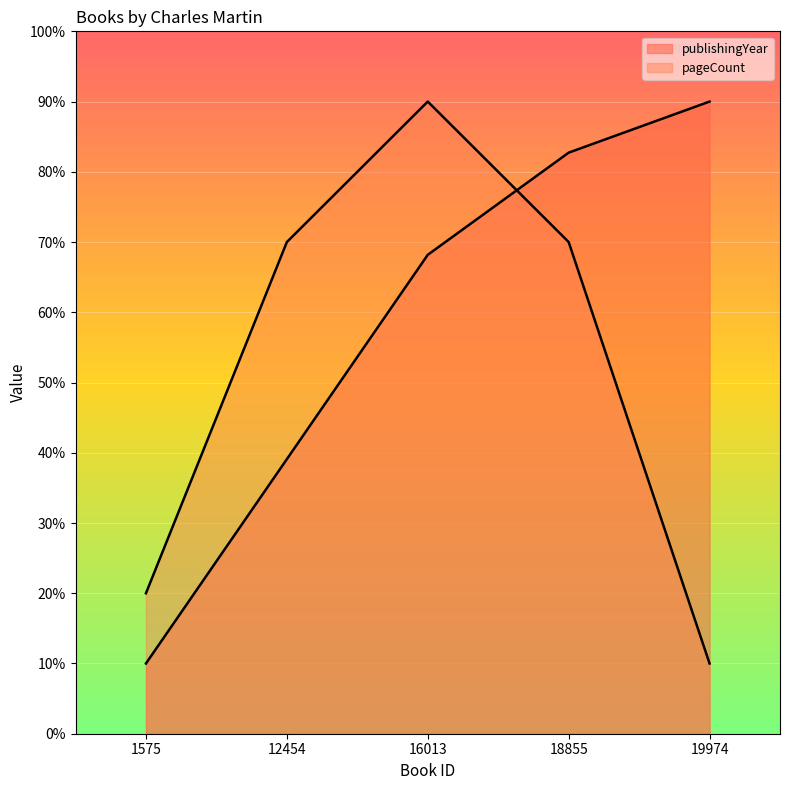

Is the value of publishingYear at 1575 greater than the value of pageCount at 12454?

No